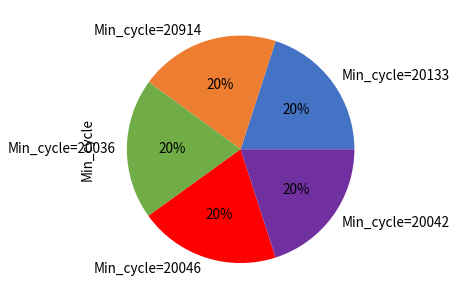

Do Min_cycle=20036 and Min_cycle=20914 together represent more than half of the pie?

No